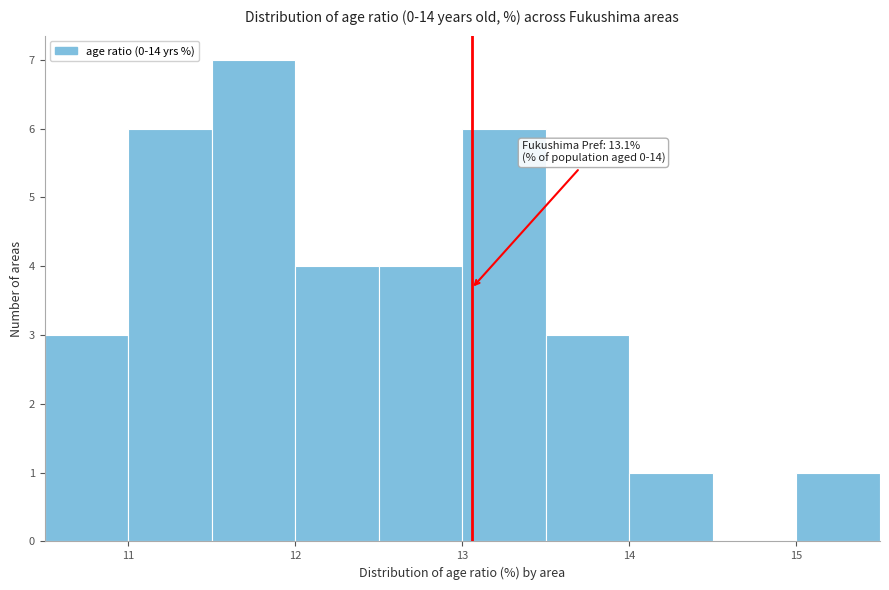

Over which range of the x-axis is the bar tallest?

11.5 to 12.0